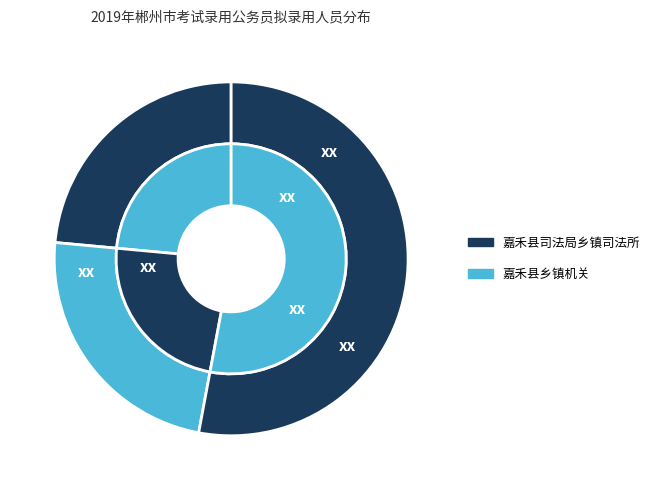

Which has a higher value, 嘉禾县乡镇机关 or 嘉禾县司法局乡镇司法所?

嘉禾县乡镇机关